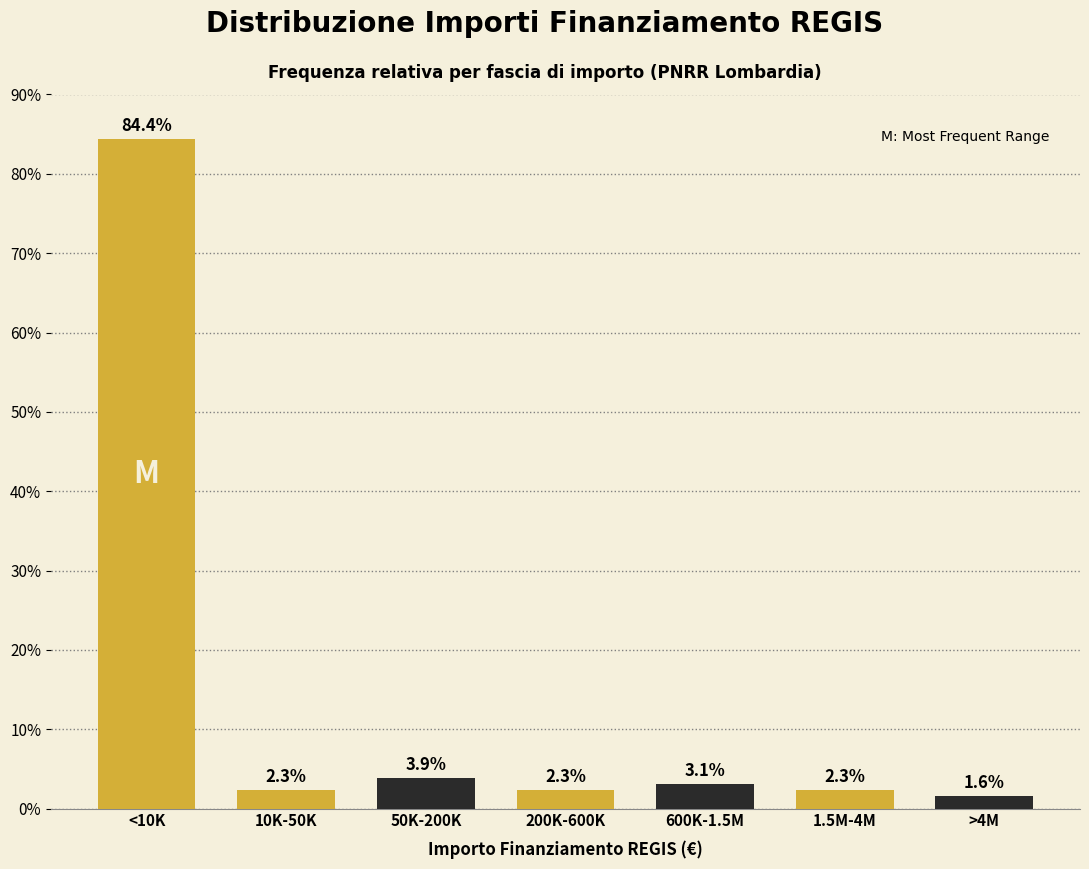

Reading right to left, list all the values displayed in this chart.

1.6	2.3	3.1	2.3	3.9	2.3	84.4